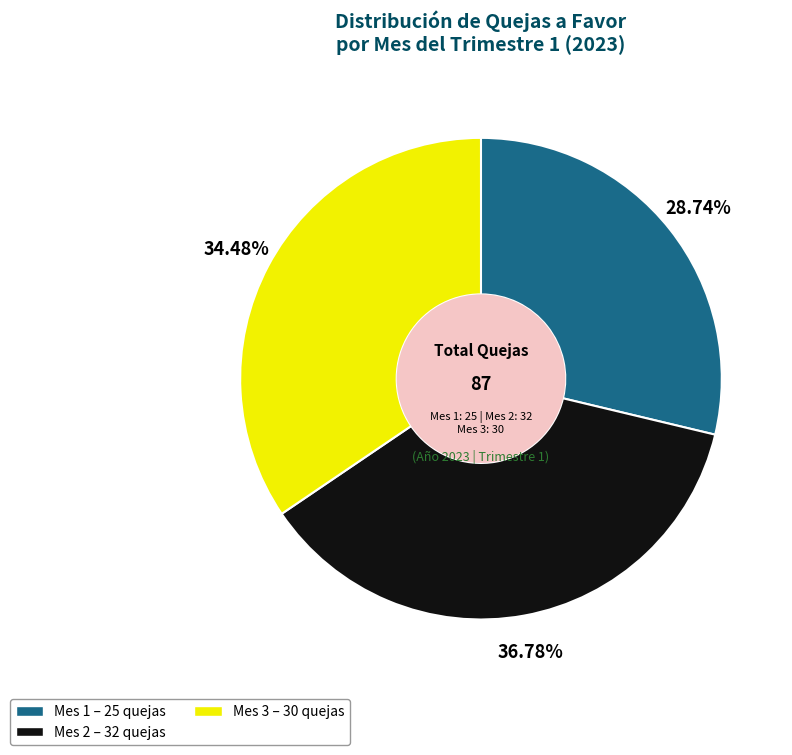

Does any single category account for the majority?

No